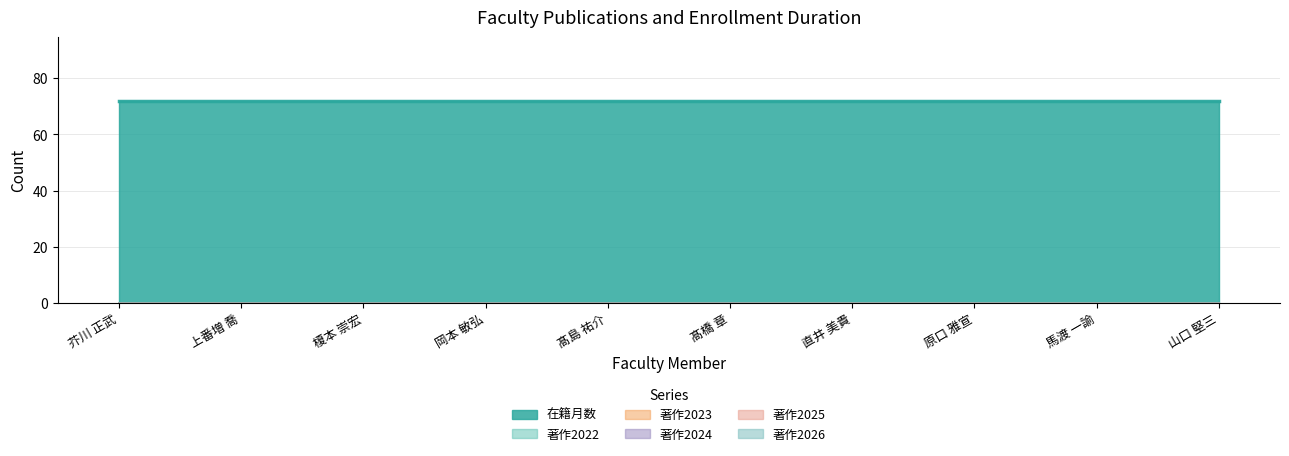

True or false: 著作2024 and 在籍月数 intersect in this chart.

False